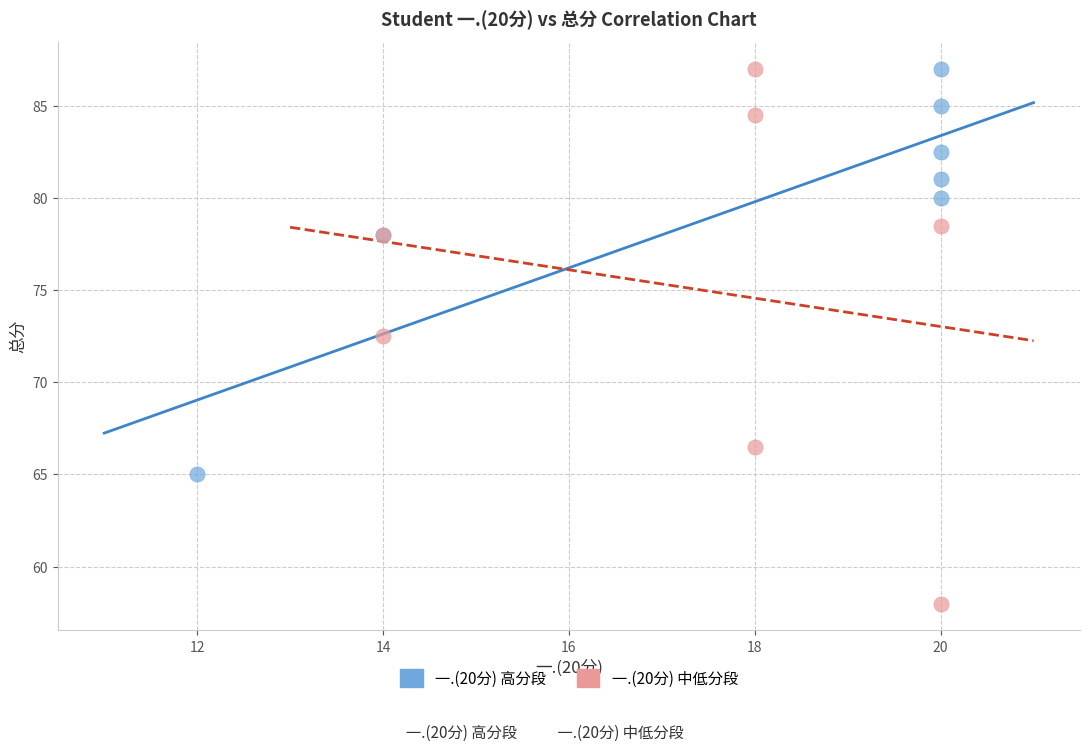

Which series has the widest spread of Y values?

一.(20分) 中低分段